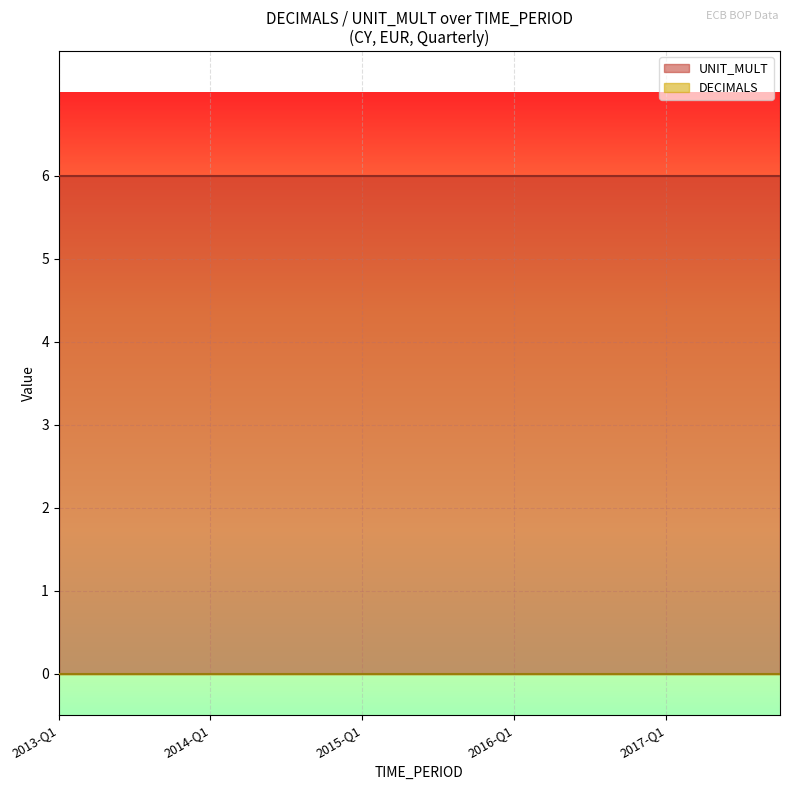

Where is DECIMALS nearest to the value 0?

2013-Q1